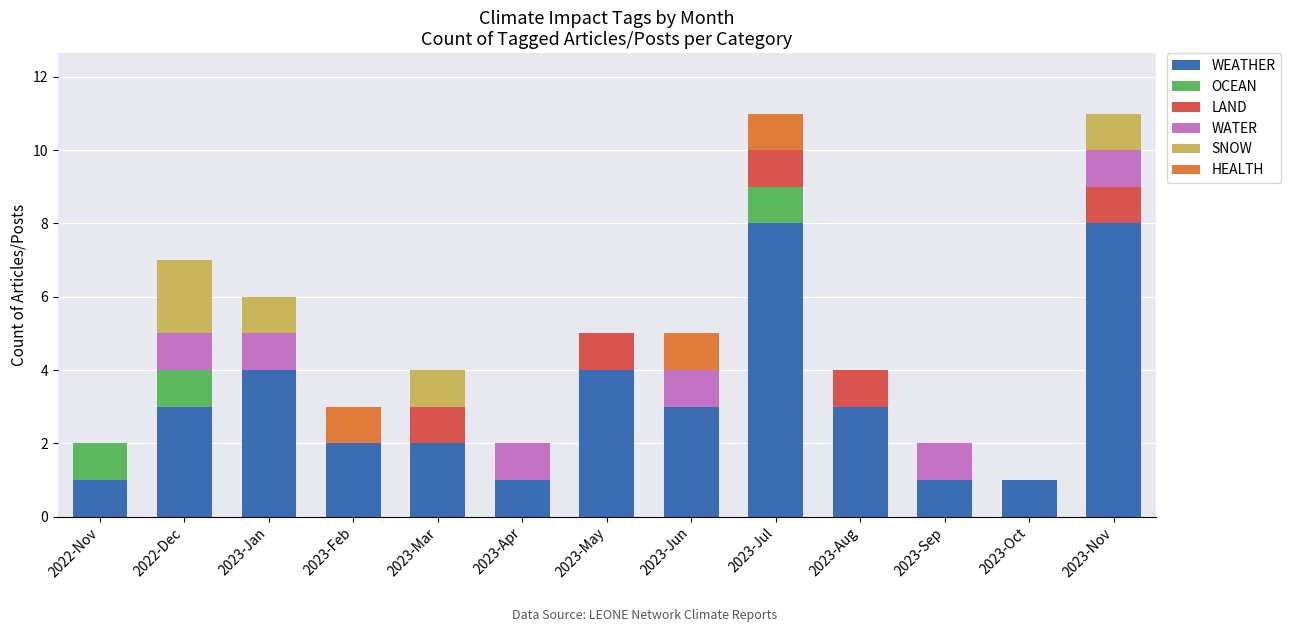

What is the maximum value for WEATHER?

8